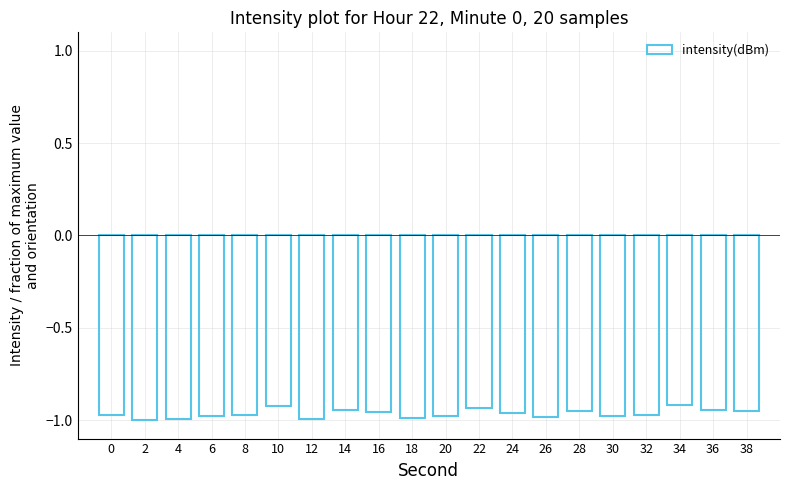

What is the sum of all values?

-19.3